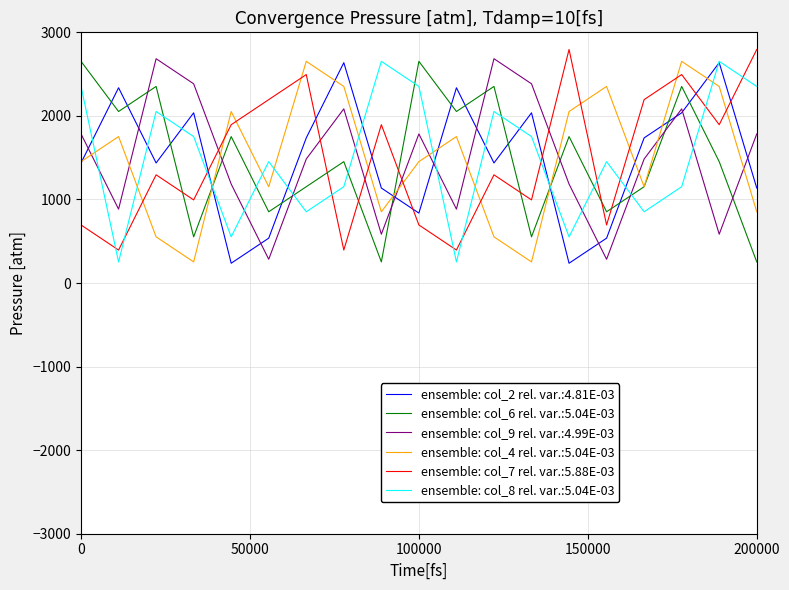

How many times do ensemble: col_7 rel. var.:5.88E-03 and ensemble: col_4 rel. var.:5.04E-03 cross each other?

11